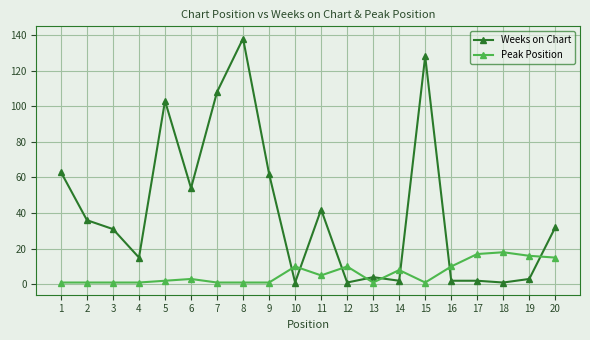

Which series has the largest range (max minus min)?

Weeks on Chart